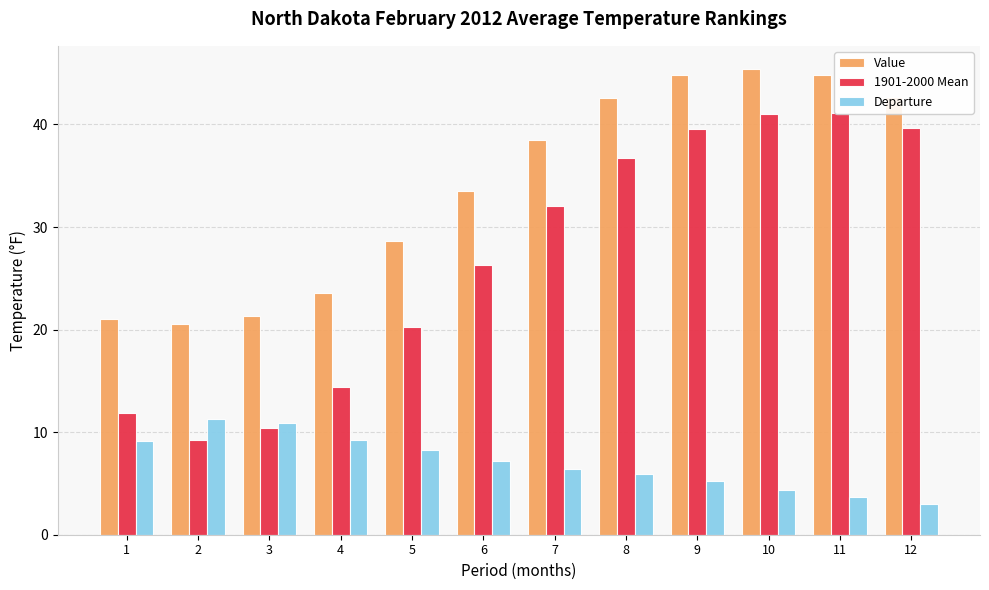

The value of Departure at 6 is 7.2. True or false?

True